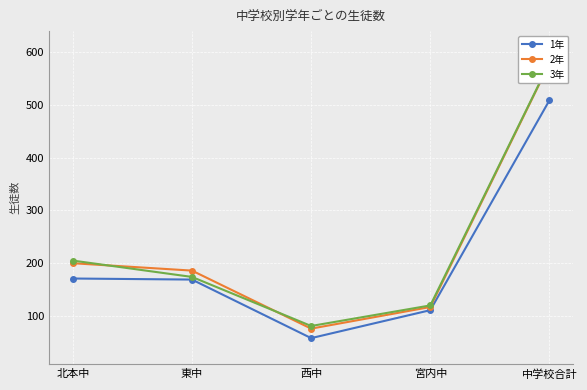

True or false: 3年 and 1年 intersect in this chart.

False